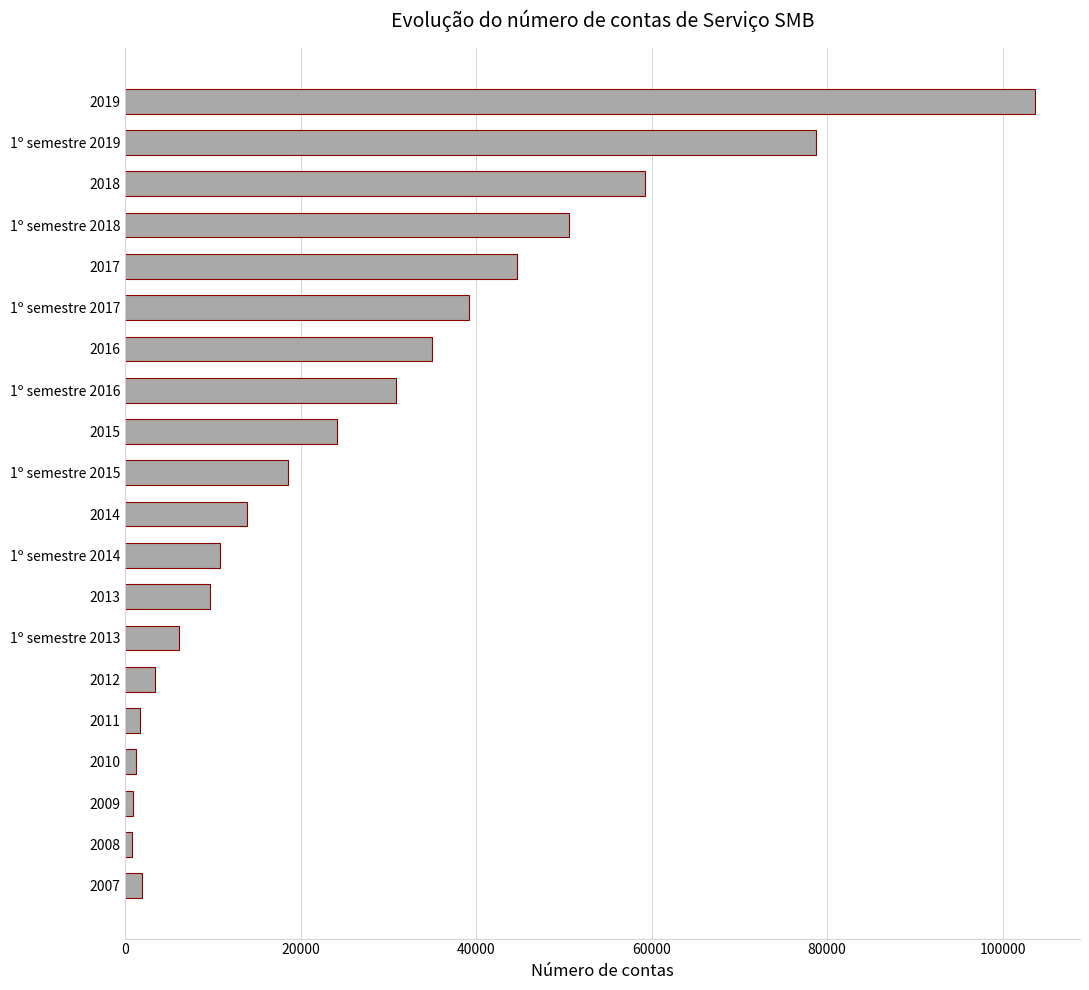

The value at 1º semestre 2018 is 50611. True or false?

True